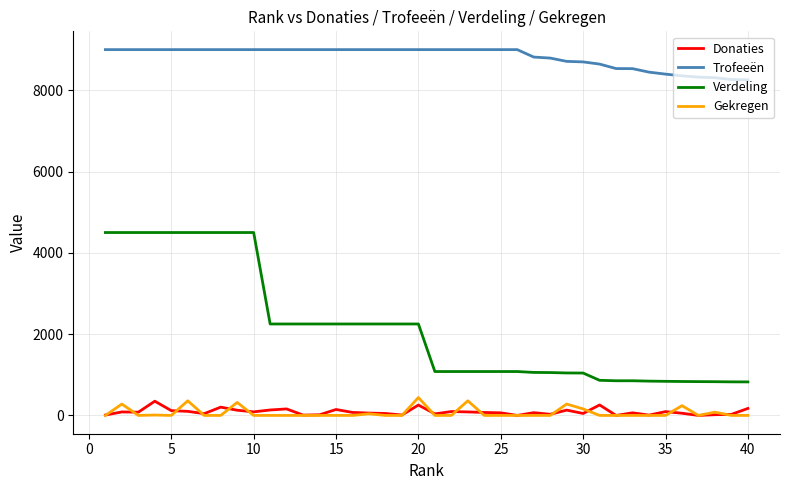

What is the average value of the Gekregen series?

64